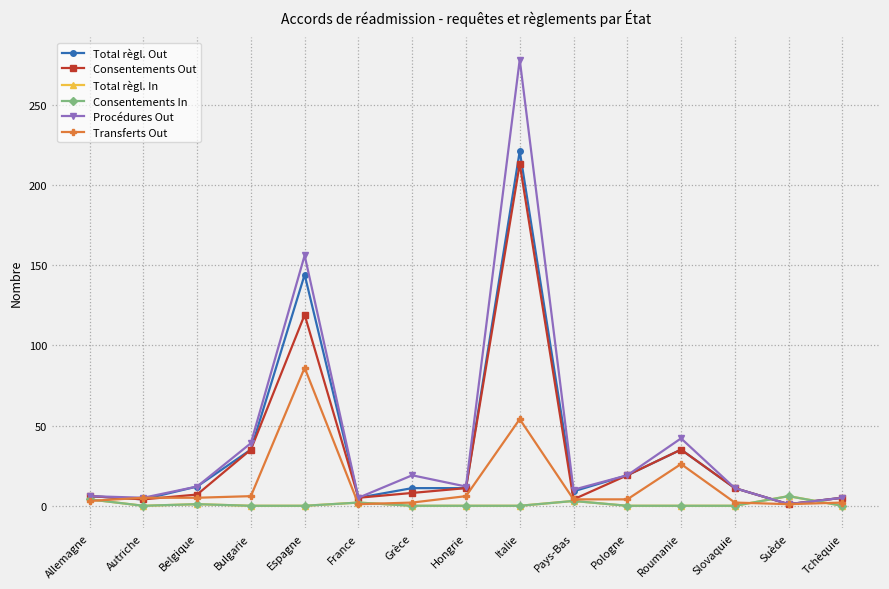

Is this an area chart (filled region under the line)?

No